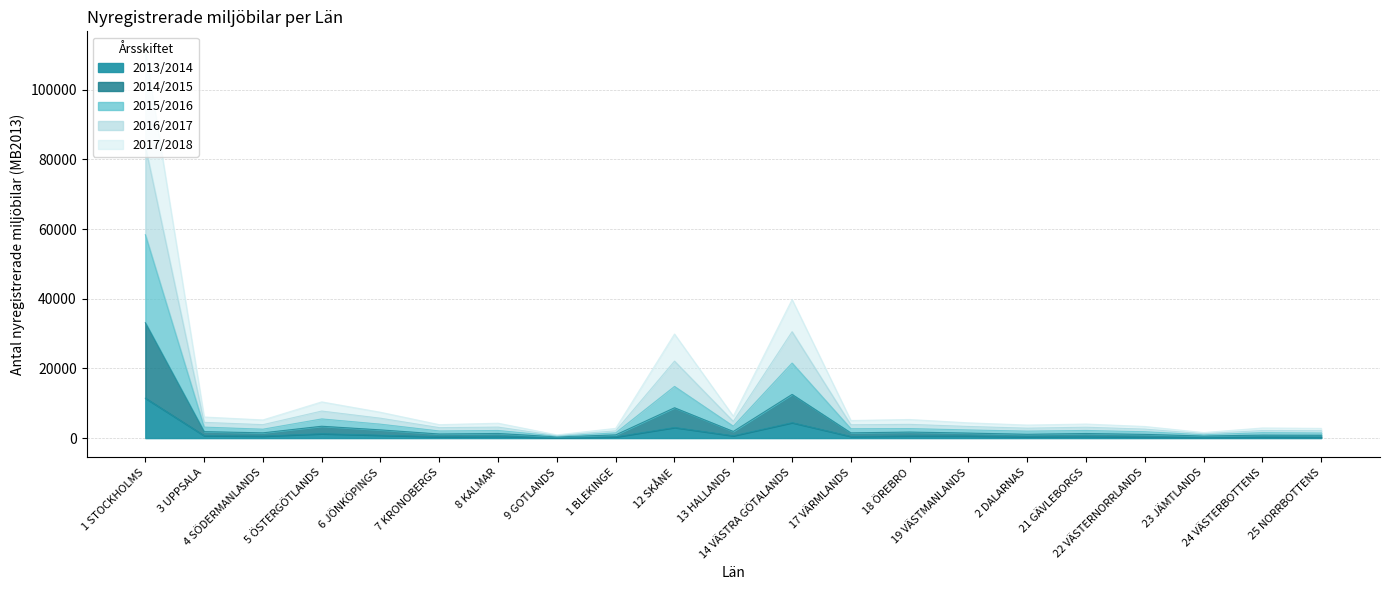

Where is the first local maximum for 2013/2014?

5 ÖSTERGÖTLANDS